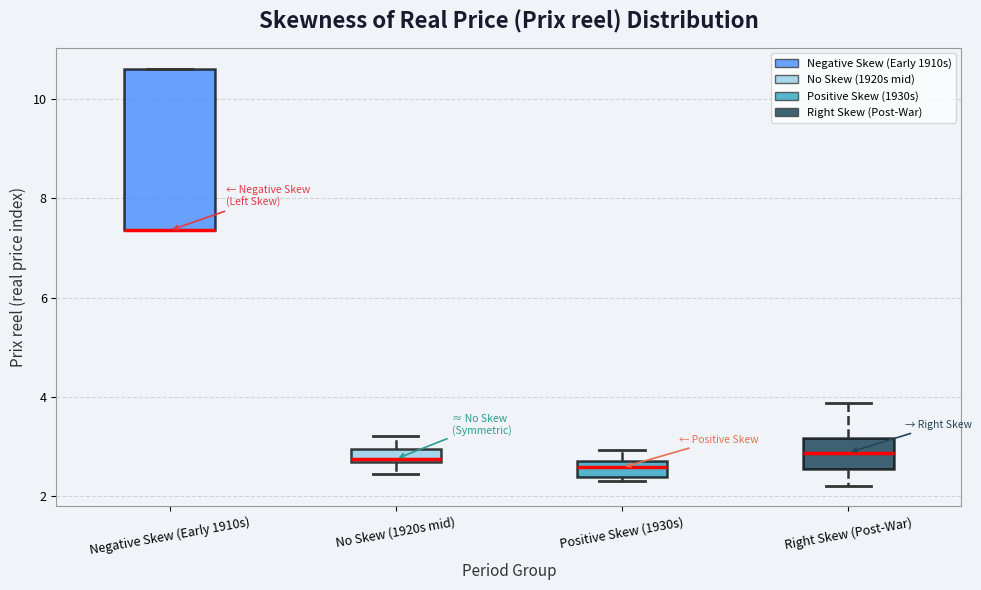

Where is the lower edge of the box for Negative Skew (Early 1910s) on the y-axis? The values are not printed on the chart, so give them approximately, as read against the axis.

7.4